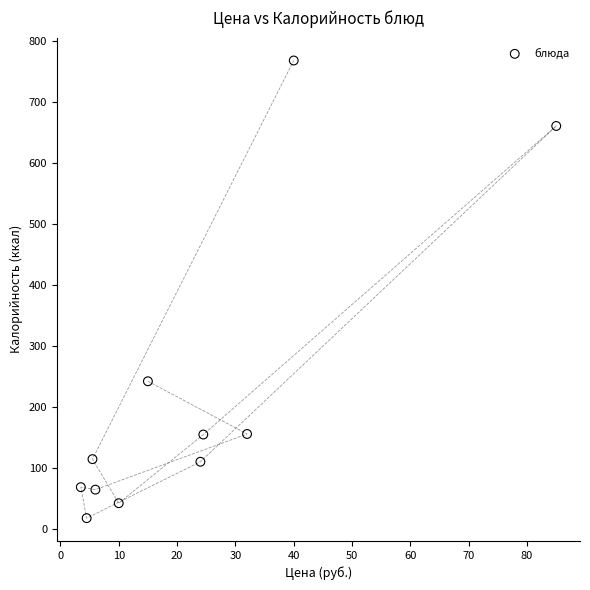

What is the average X value?

22.7